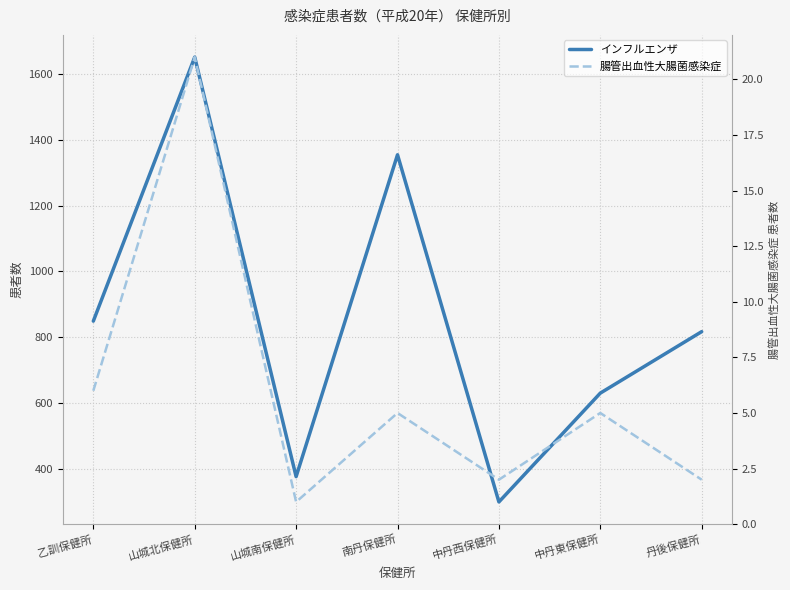

How many lines are shown in the chart?

2